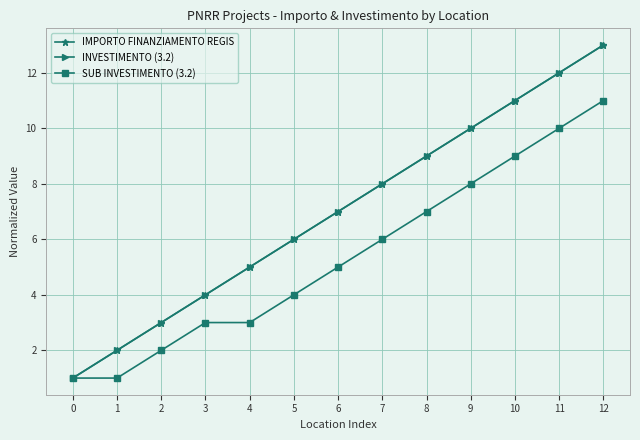

At 1, list the series in order from smallest to largest.

SUB INVESTIMENTO (3.2), IMPORTO FINANZIAMENTO REGIS, INVESTIMENTO (3.2)